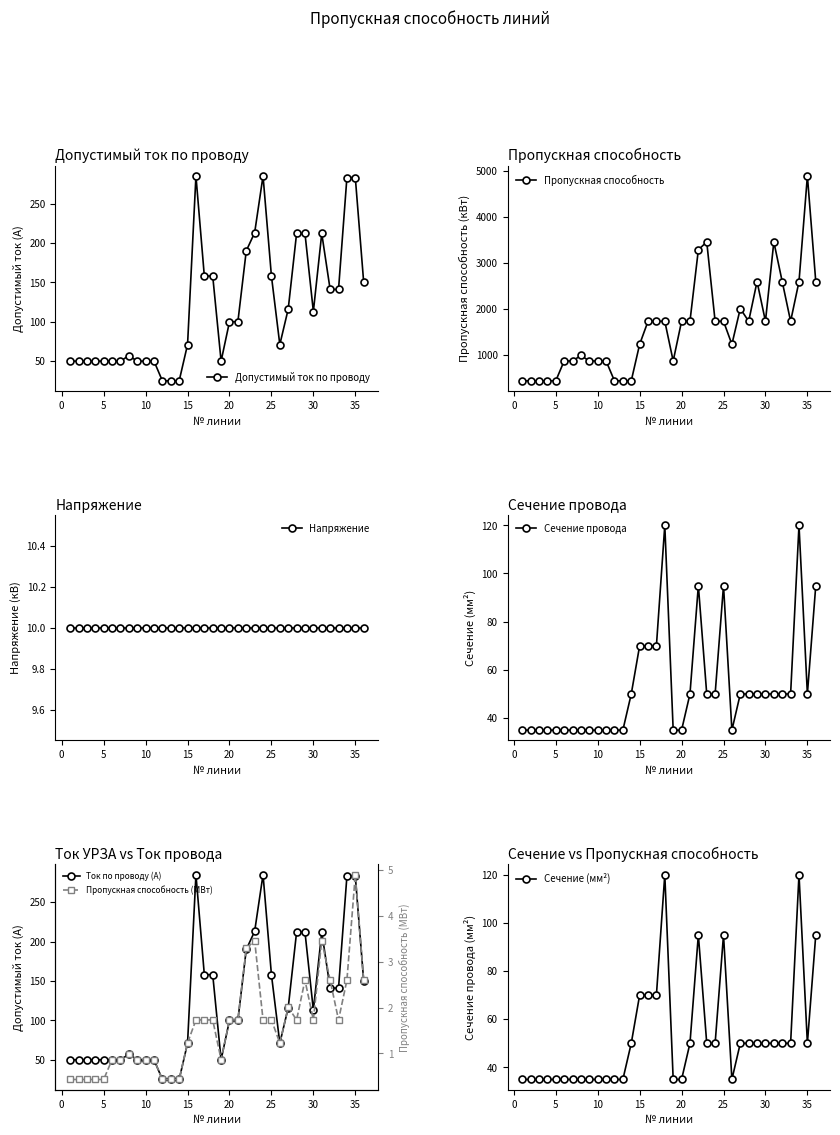

Rank the categories by Сечение (мм²) числовое value from lowest to highest.

1, 2, 3, 4, 5, 6, 7, 8, 9, 10, 11, 12, 13, 19, 20, 26, 14, 21, 23, 24, 27, 28, 29, 30, 31, 32, 33, 35, 15, 16, 17, 22, 25, 36, 18, 34